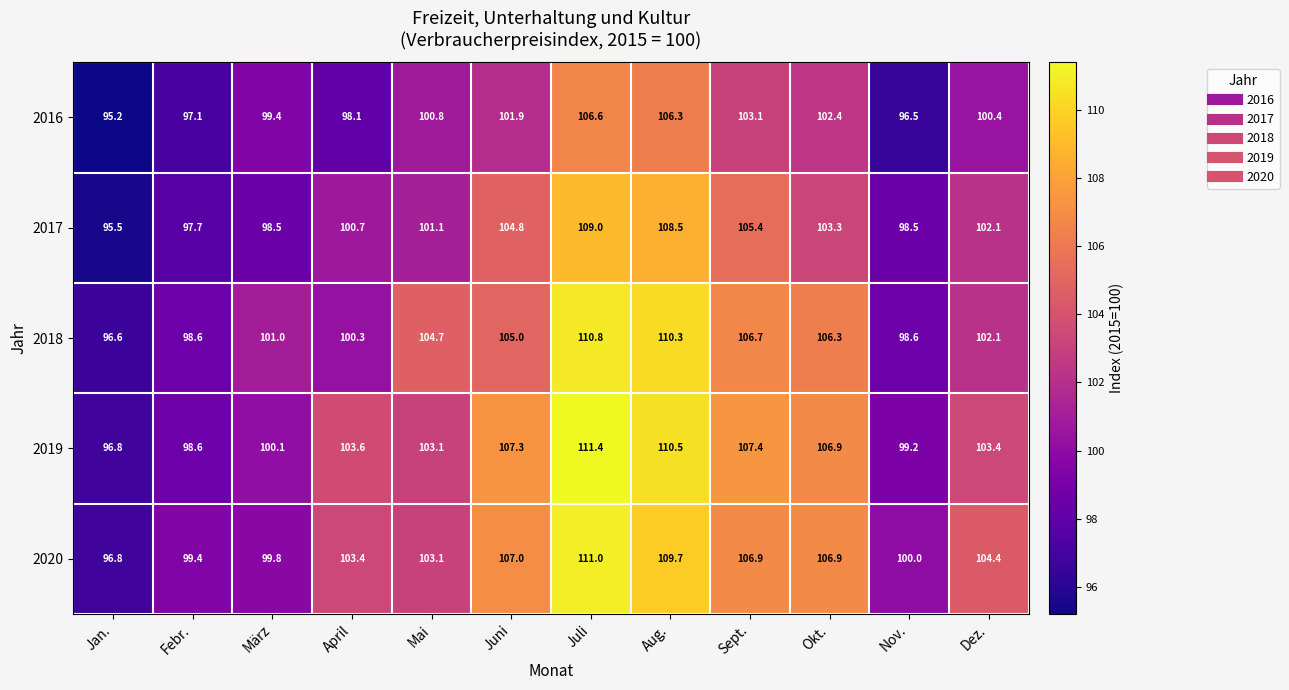

What is the minimum value shown in the chart?

95.2